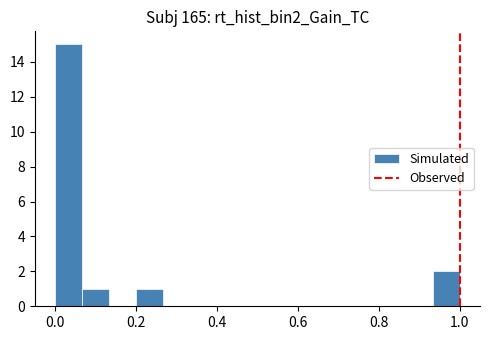

Read against the x-axis, roughly where is the centre of the tallest bar?

0.04